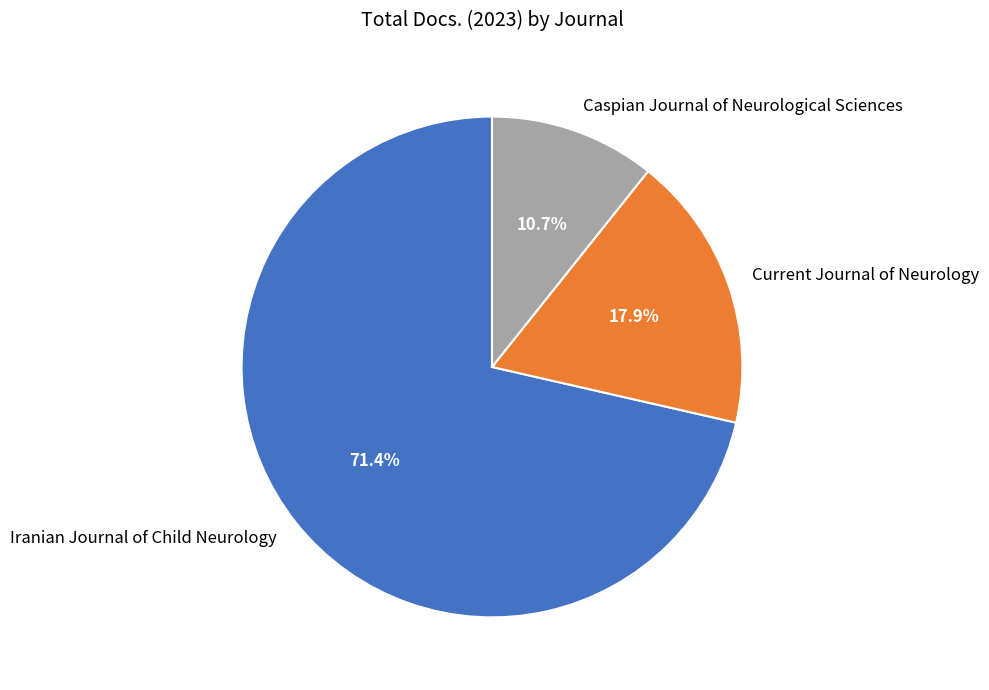

Count the number of slices in the pie.

3